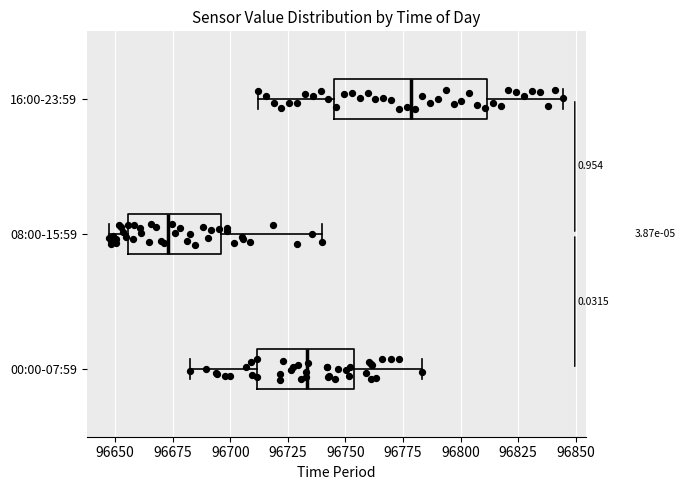

Comparing the boxes themselves (not the whiskers), which one is the widest?

16:00-23:59